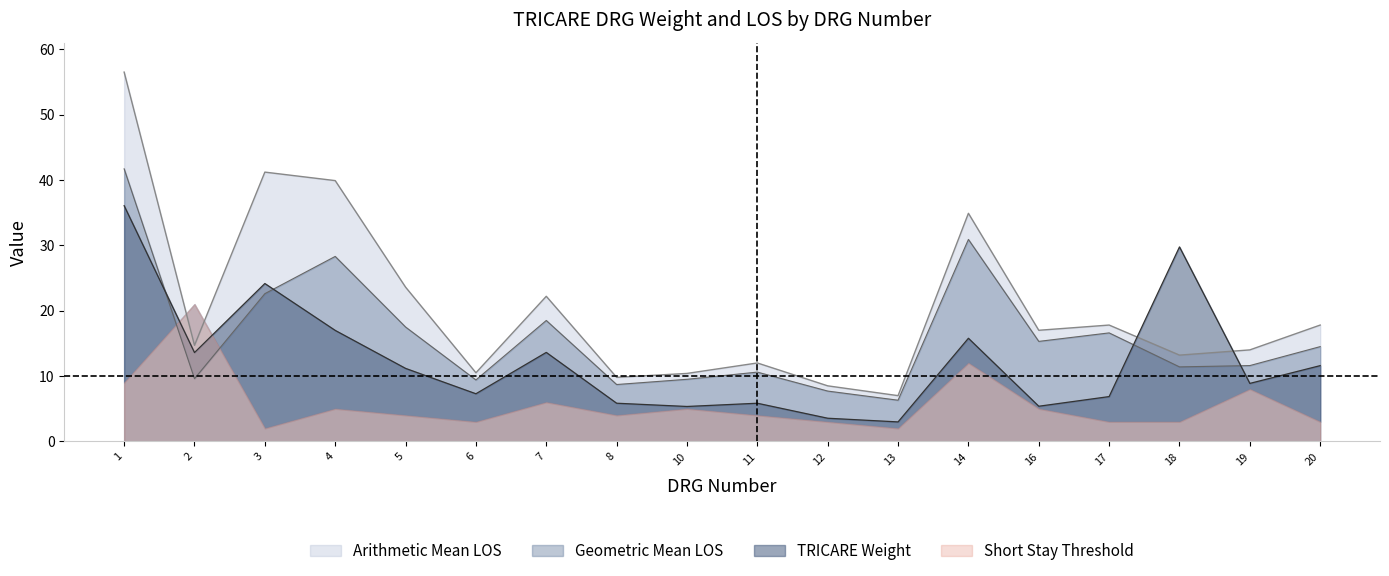

How many values in the Arithmetic Mean LOS series exceed 17?

8